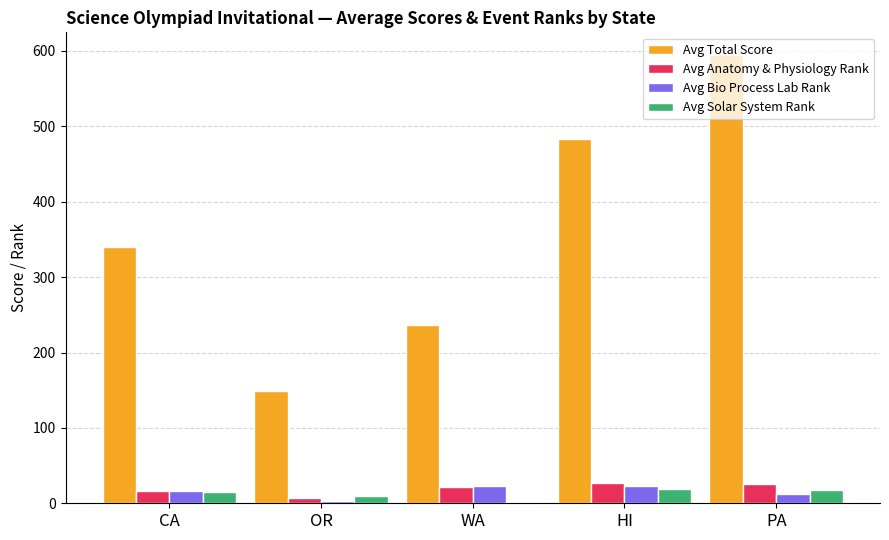

Is the value of Avg Anatomy & Physiology Rank at OR greater than the value of Avg Total Score at OR?

No